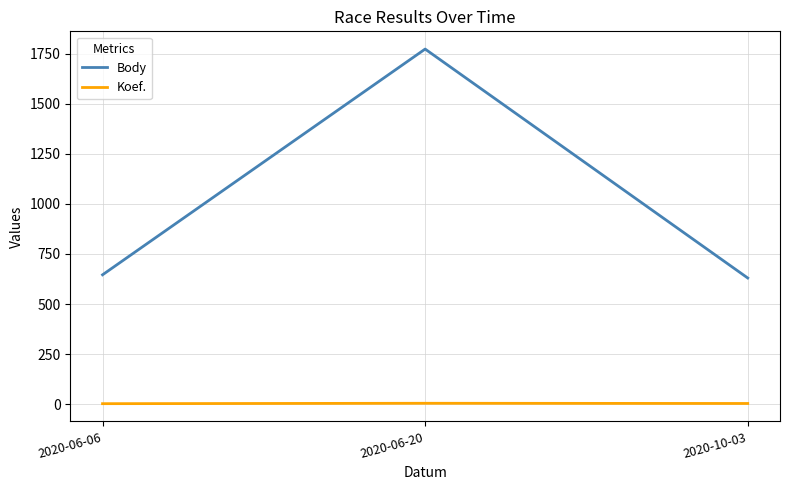

What are all the series names shown in the legend?

Body, Koef.